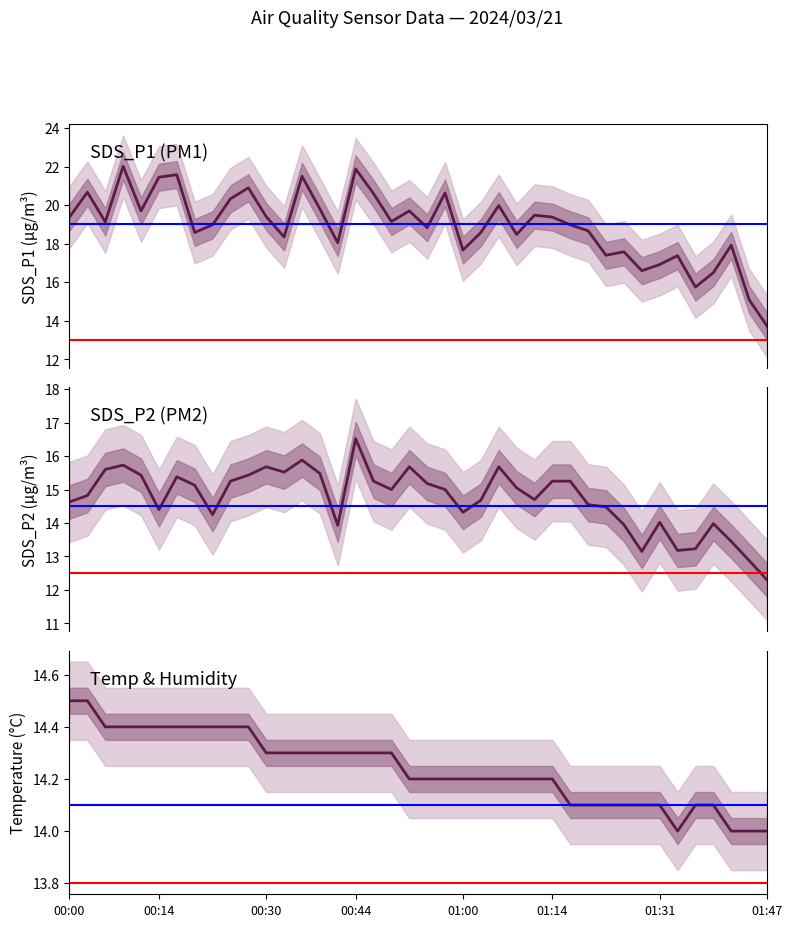

Between 00:22 and 01:17, which is larger?

00:22